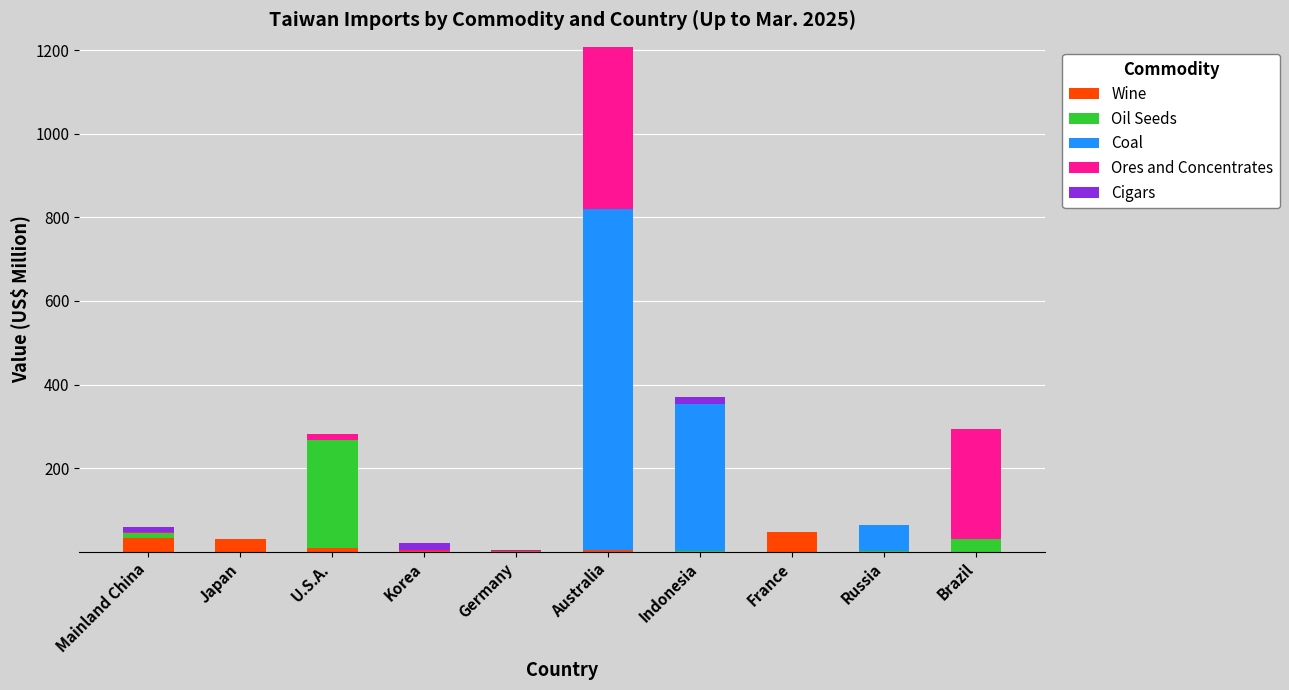

What is the highest value of the Wine series?

46.8